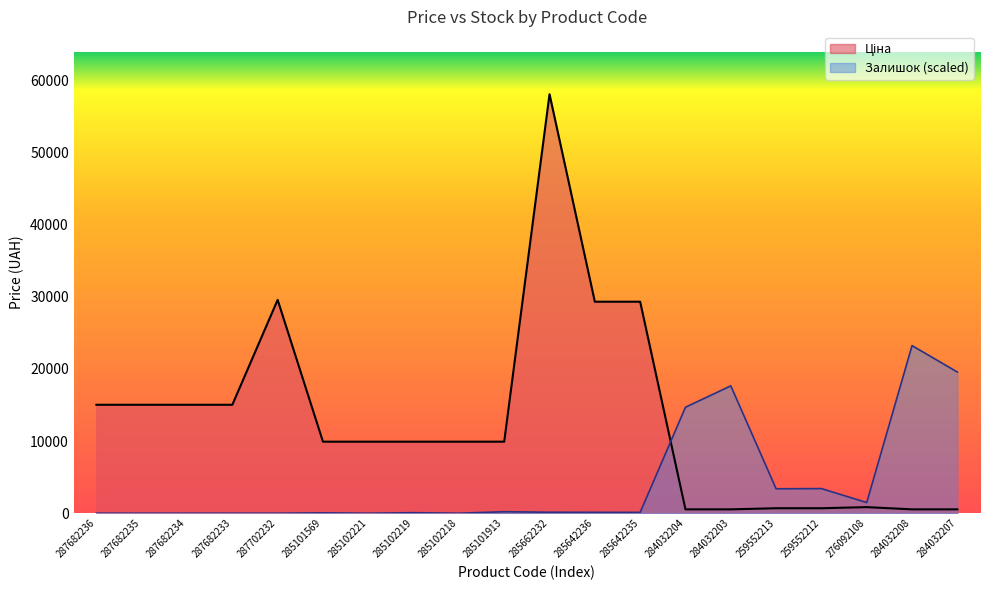

Between which two adjacent categories do Ціна and Залишок first intersect?

285642235 and 284032204